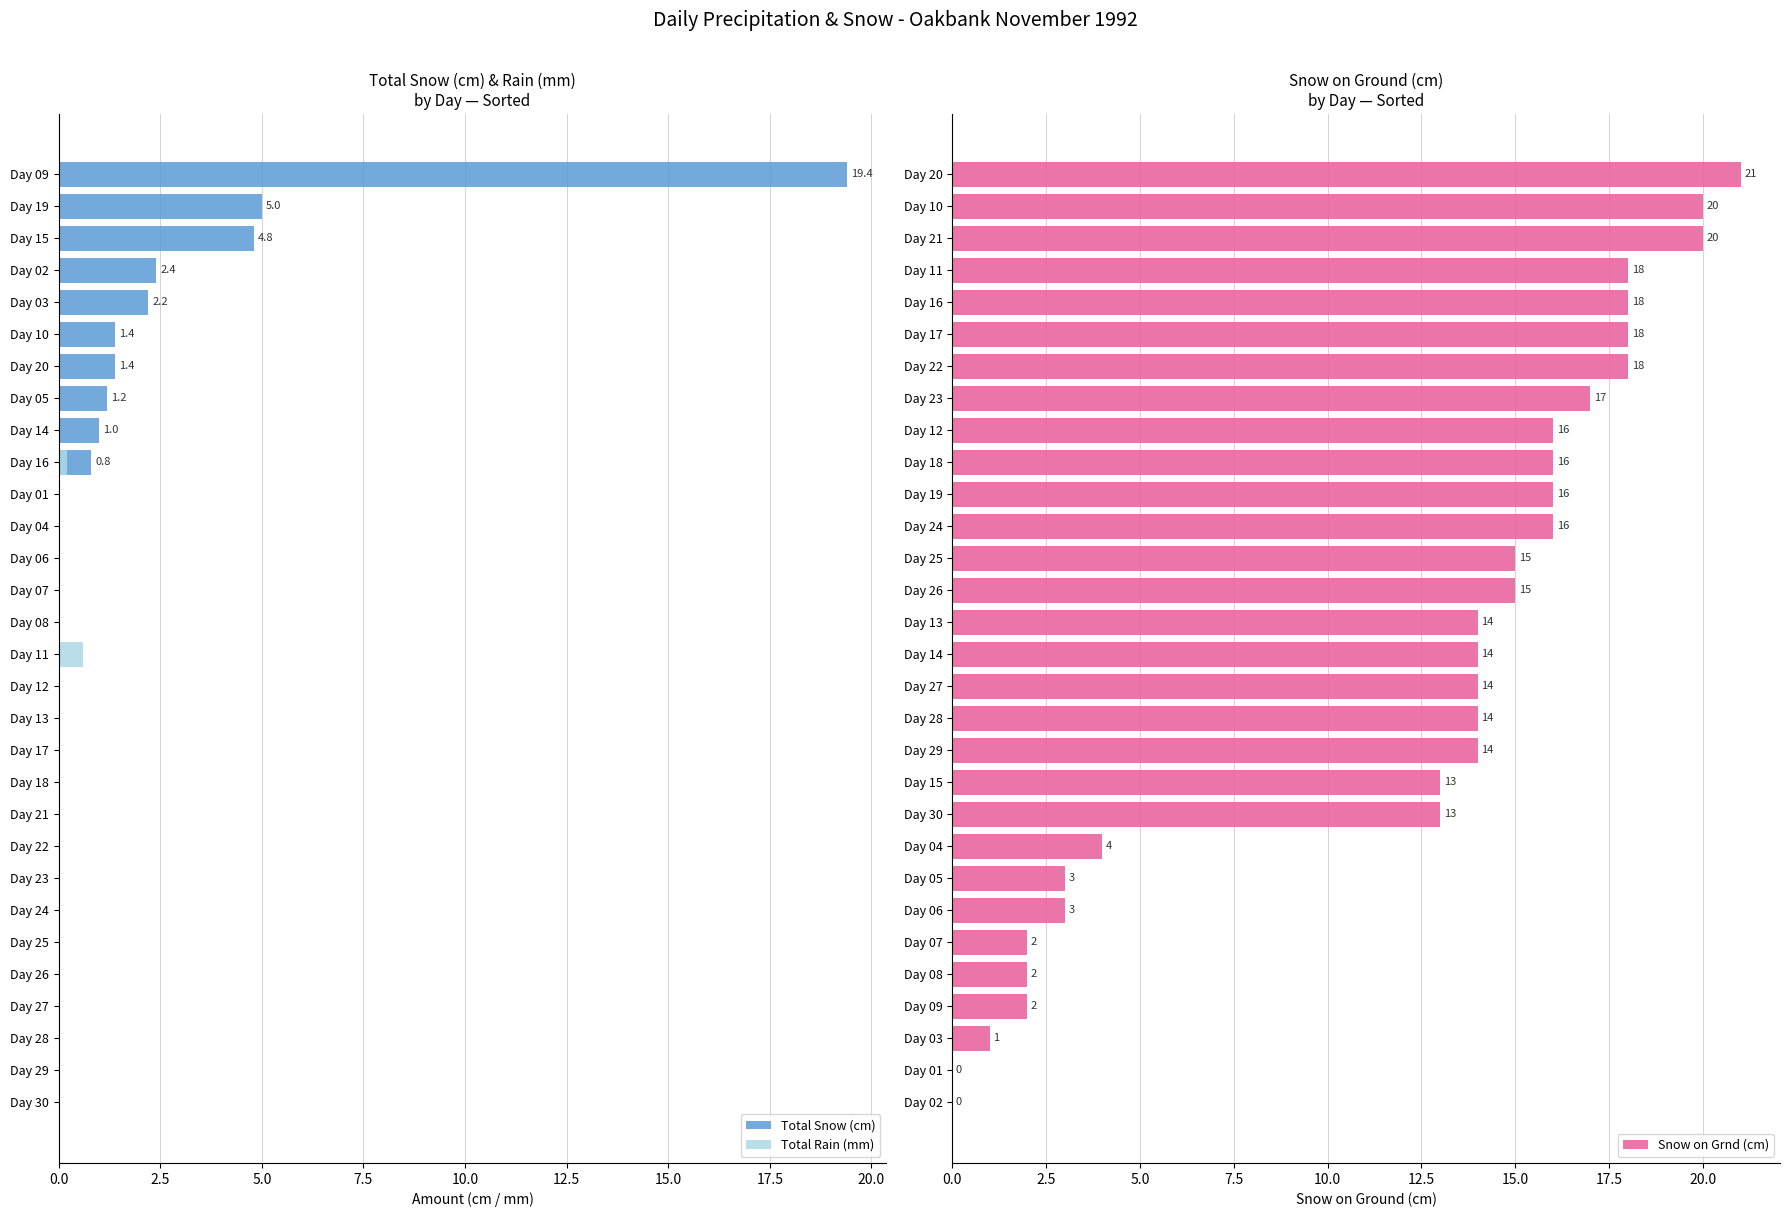

Which series has the largest total across all categories?

Snow on Grnd (cm)